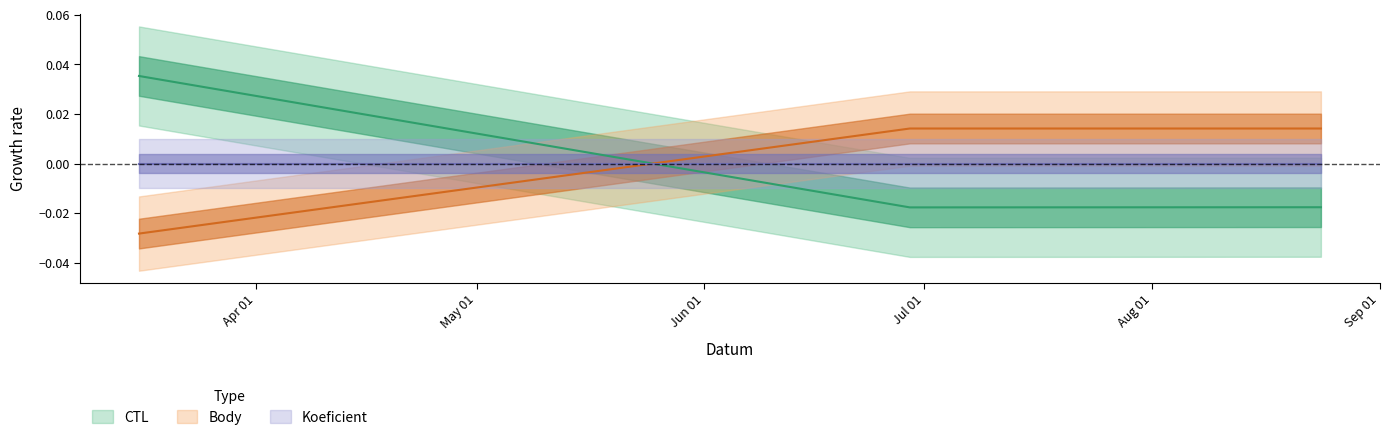

Between 2013-06-29 and 2013-08-24, which series saw the biggest shift?

CTL